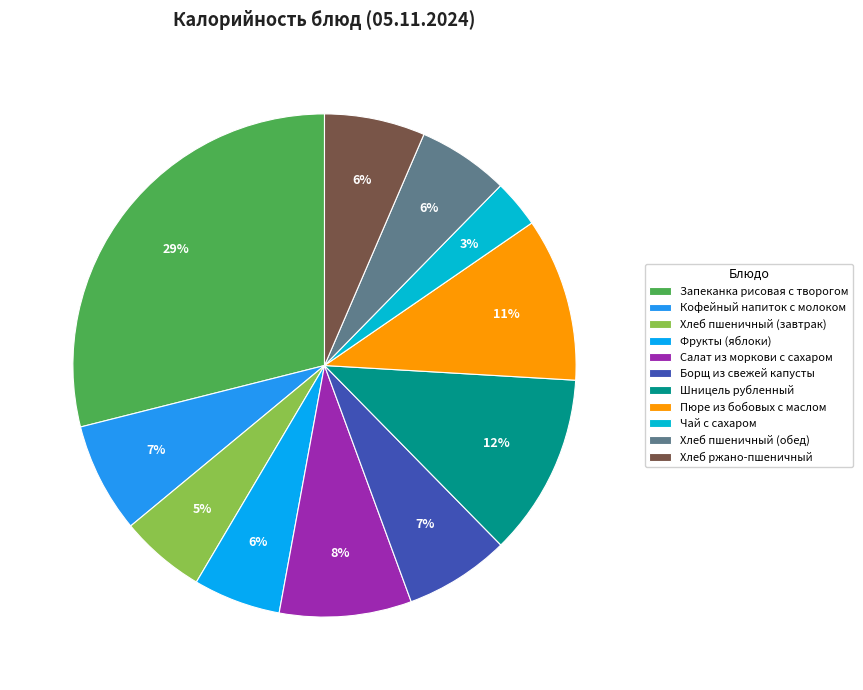

Do Чай с сахаром and Хлеб ржано-пшеничный together represent more than half of the pie?

No